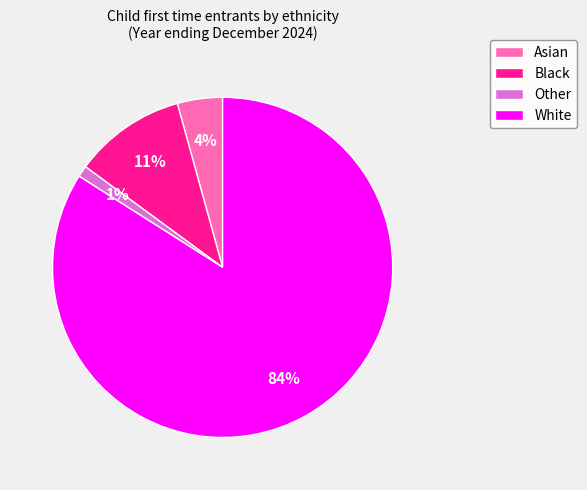

The Other slice represents 10% of the pie. True or false?

False